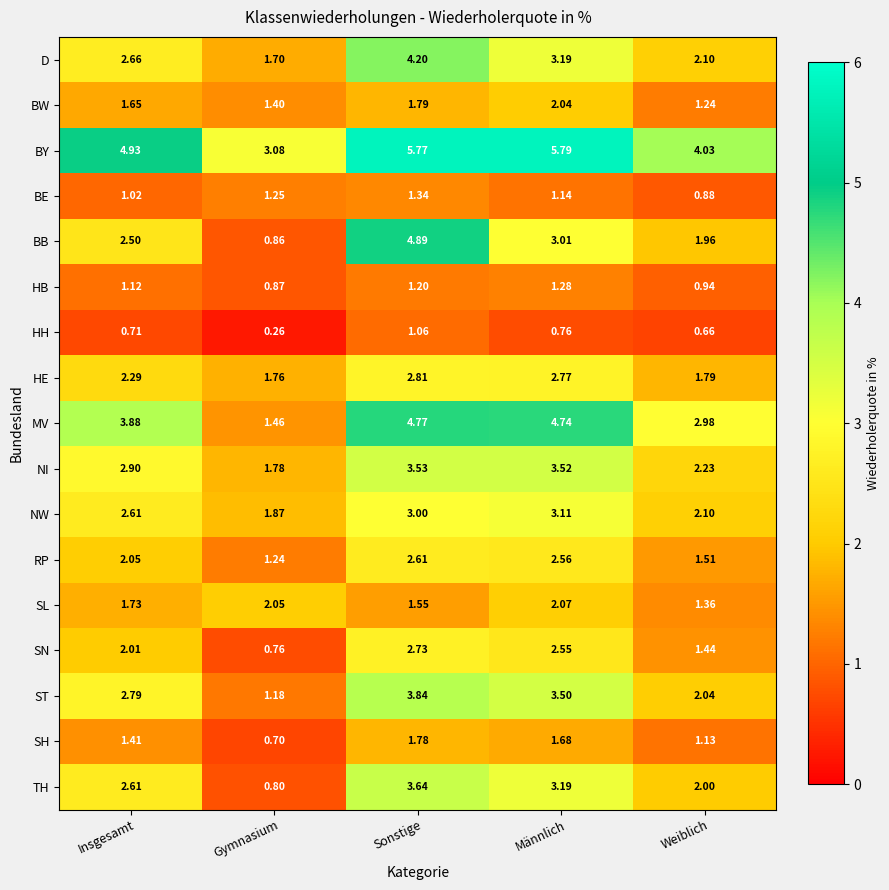

Which category has the lowest value in the BE series?

Weiblich